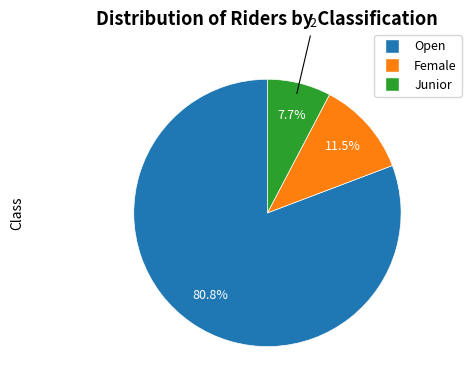

To the nearest percent, what is the average slice percentage?

33%